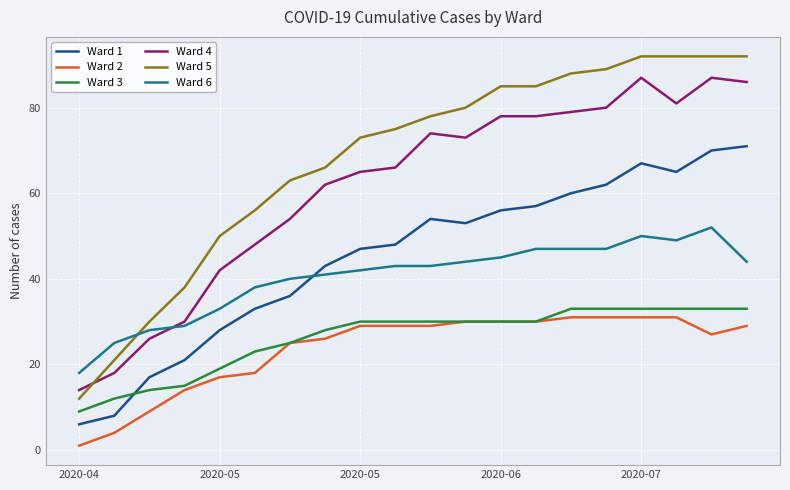

True or false: Ward 1 and Ward 3 intersect in this chart.

True